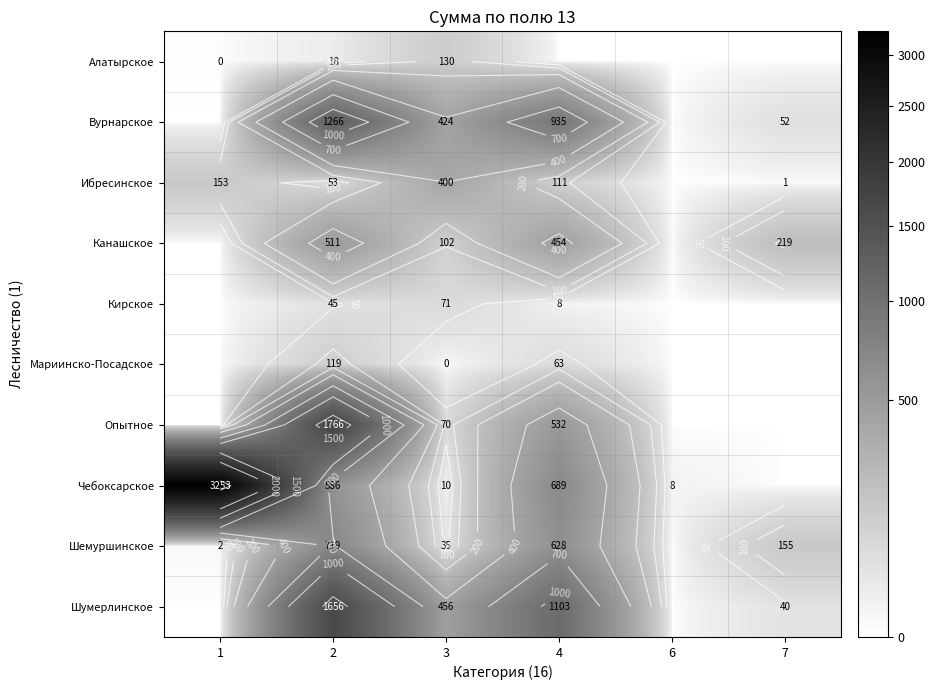

How many categories are shown in the chart?

6